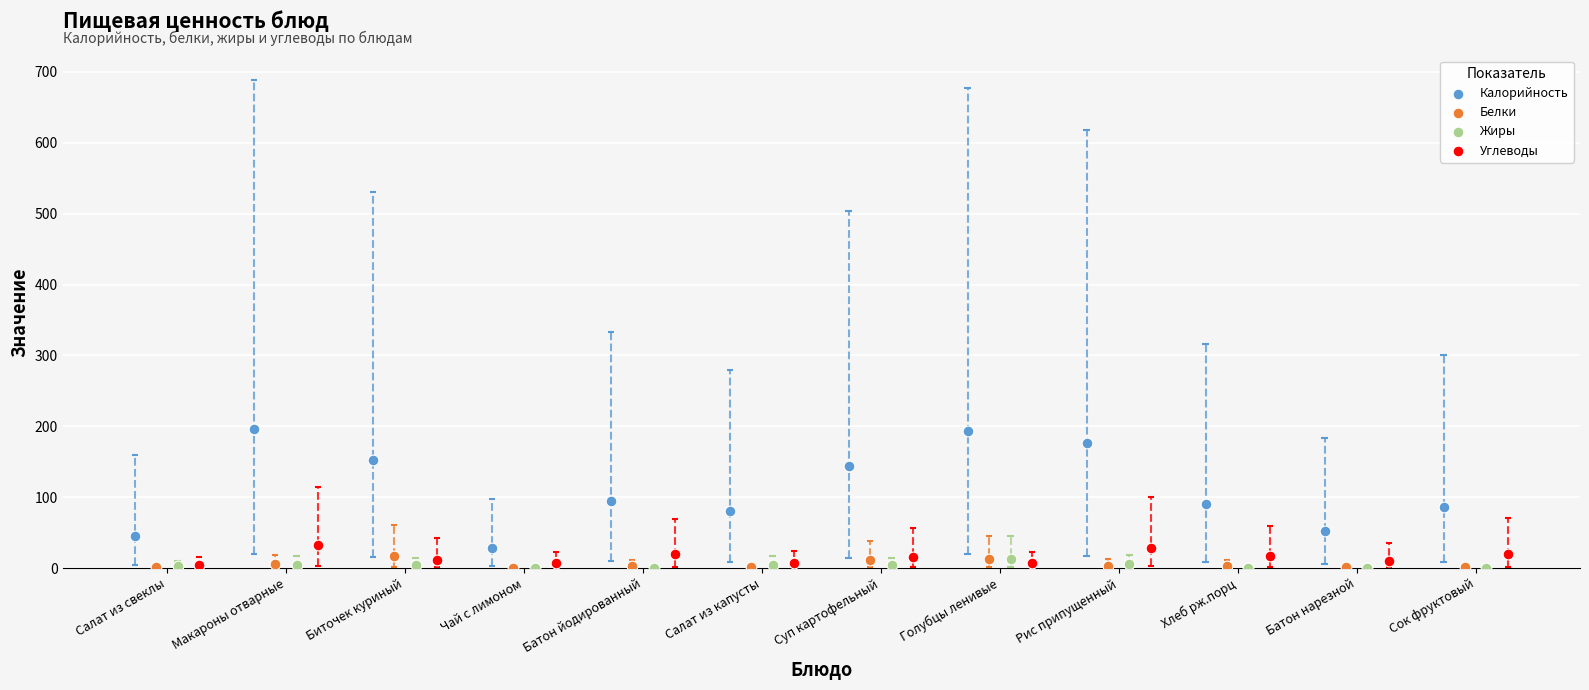

Is the value of Углеводы at Рис припущенный greater than the value of Белки at Сок фруктовый?

Yes